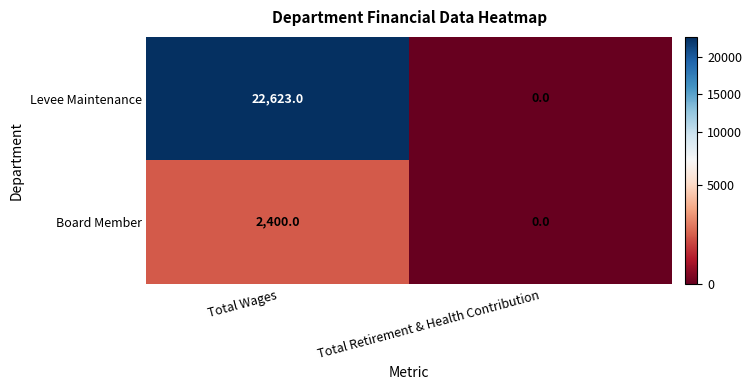

What is the average value of the Levee Maintenance series?

11312